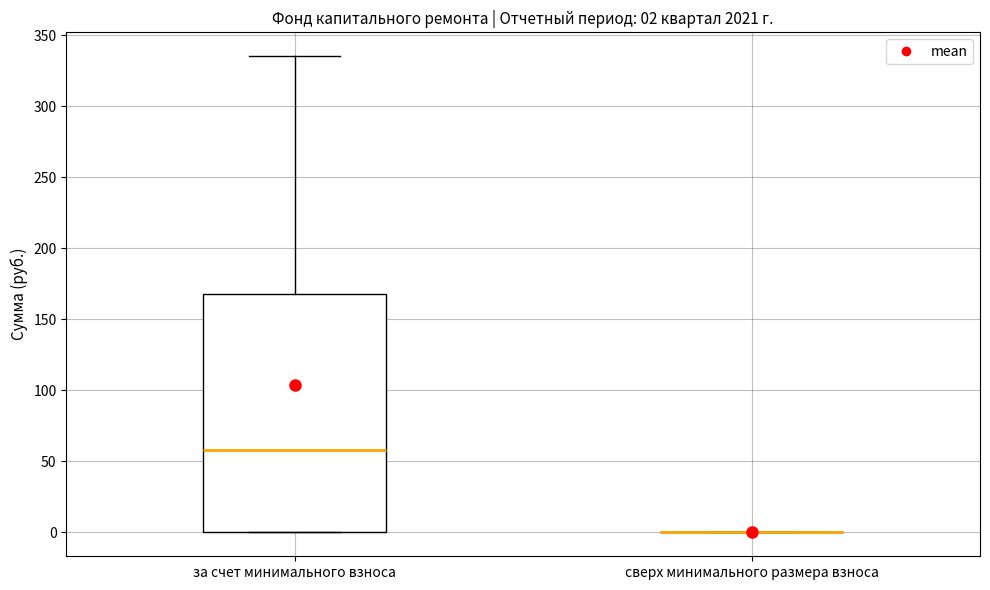

Which box is the tallest, from its lower edge to its upper edge?

за счет минимального взноса